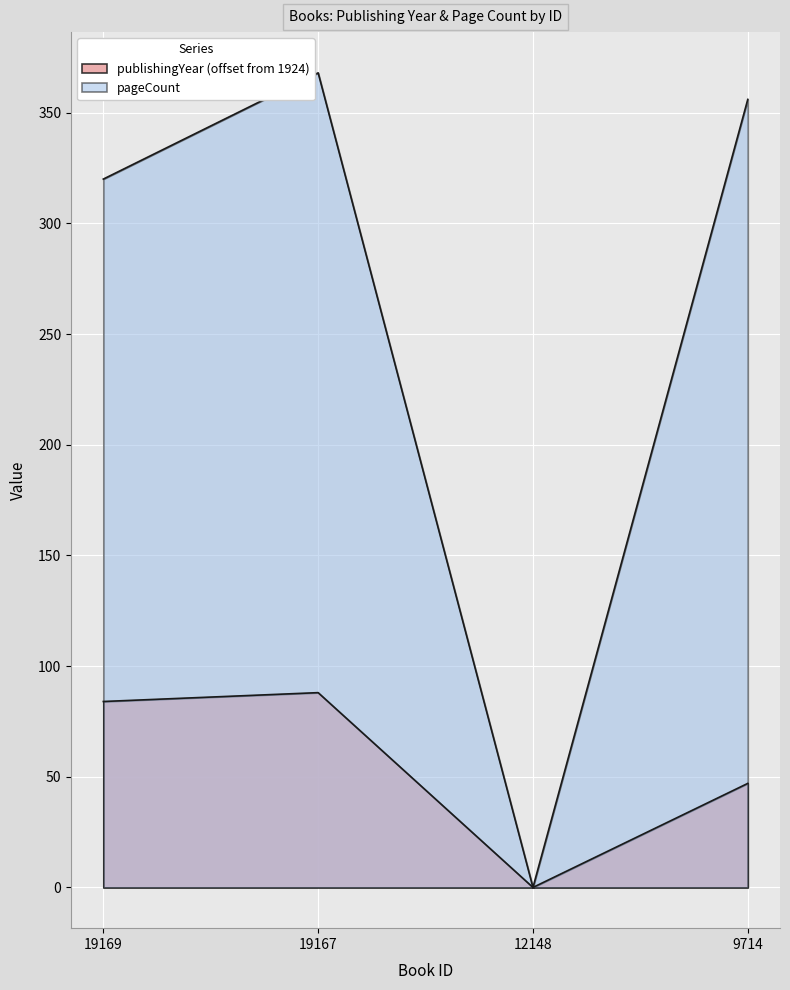

Reading right to left, extract all data points from this chart.

publishingYear: 9714=47	12148=0	19167=88	19169=84
pageCount: 9714=356	12148=0	19167=368	19169=320